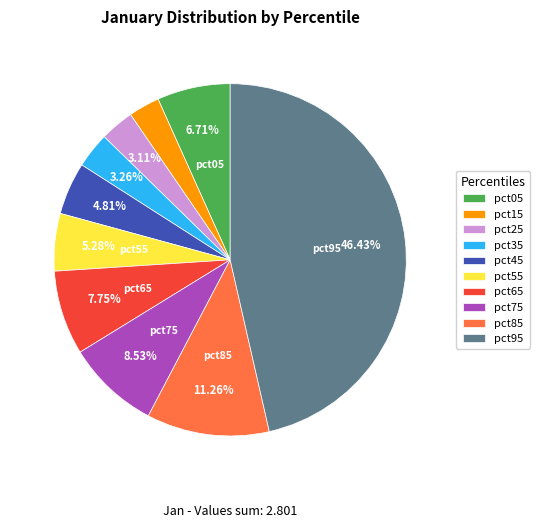

To the nearest percent, what is the combined percentage of pct35 and pct45?

8%